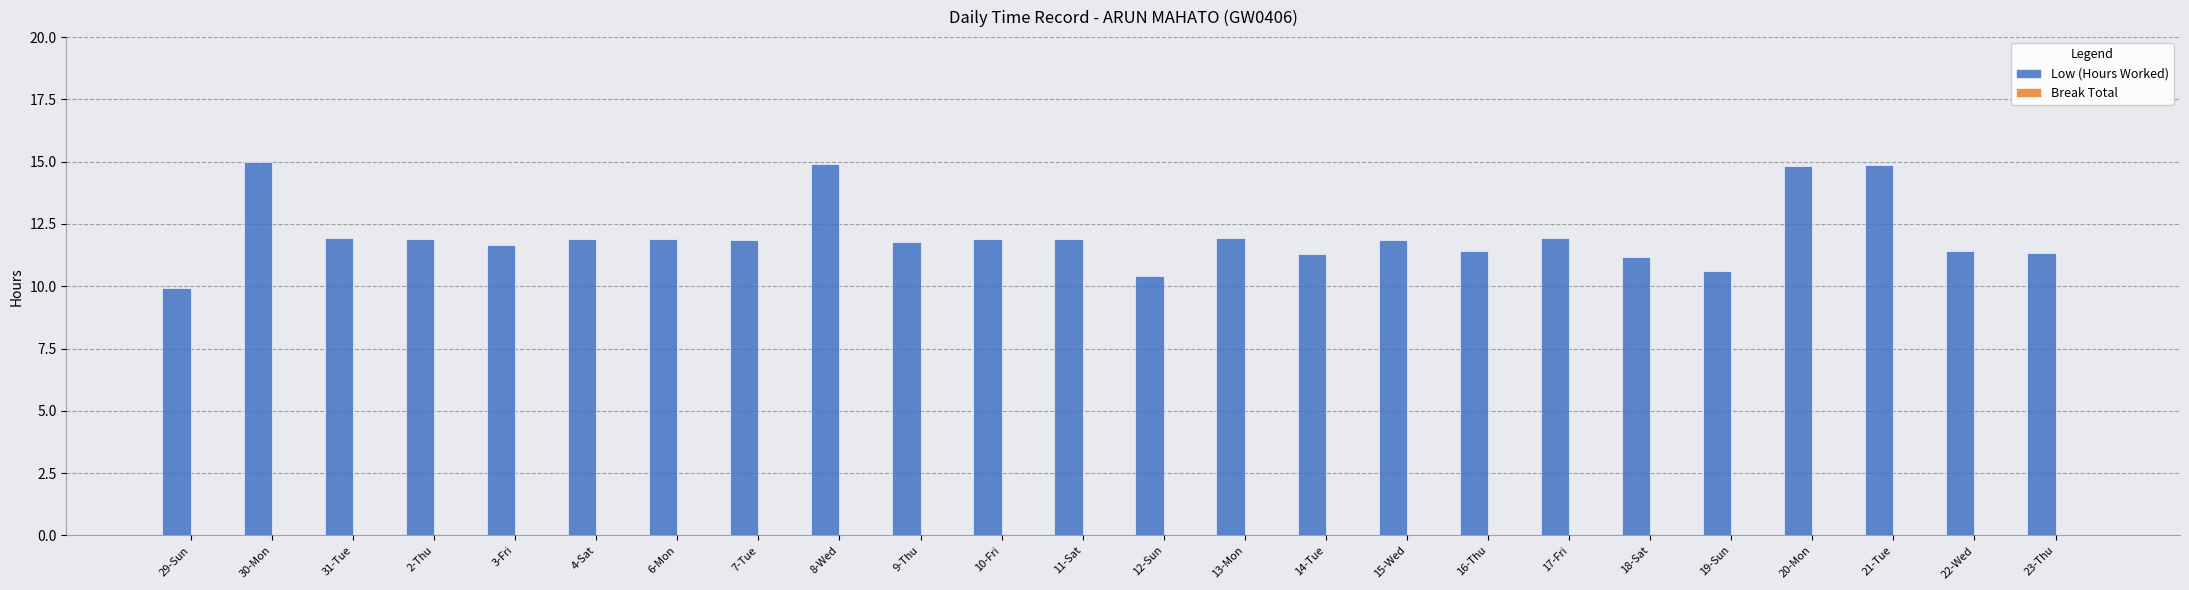

Is it true that the value at 14-Tue is 11.3?

True